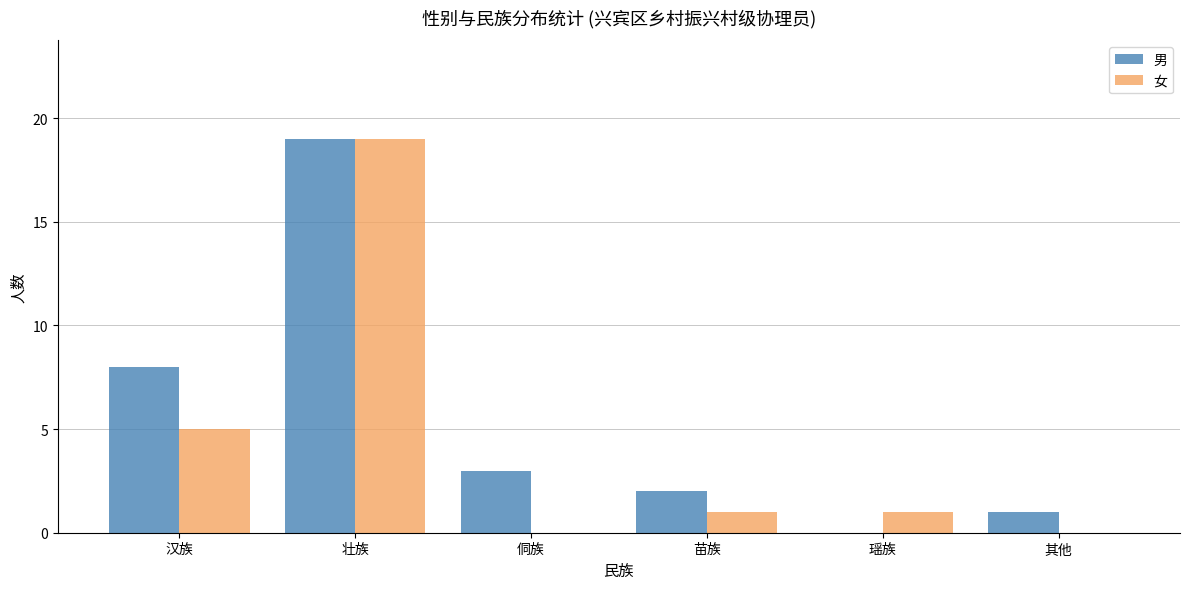

How many groups of bars are there?

6